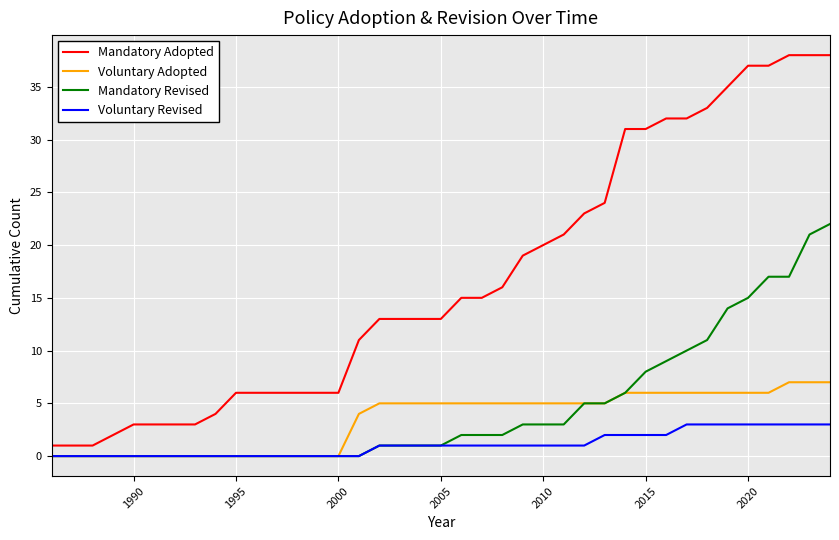

True or false: Mandatory Adopted and Mandatory Revised cross at least once.

False